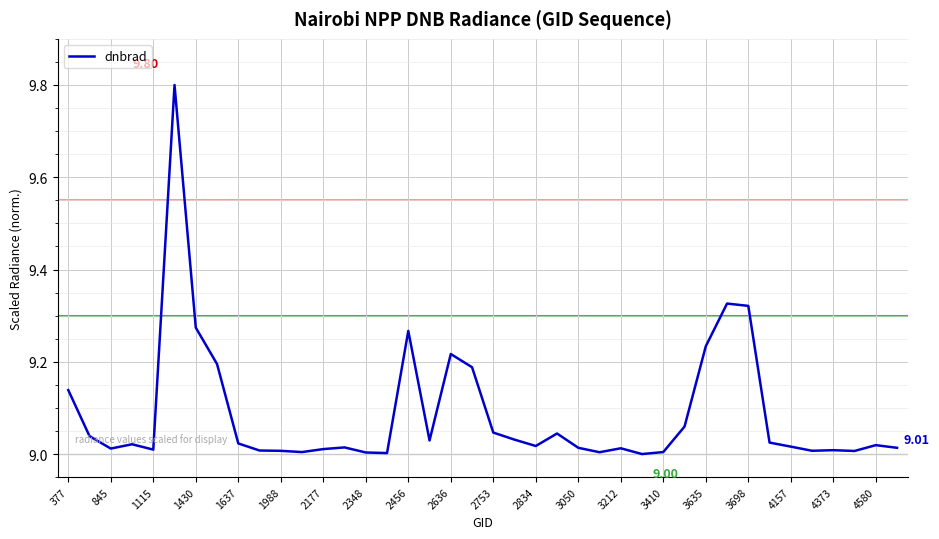

What is the greatest value displayed?

9.8